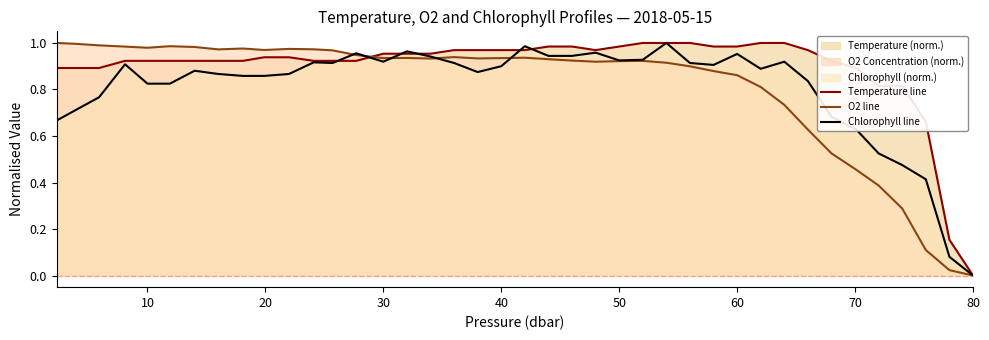

At 10, list the series in order from largest to smallest.

O2 line, Temperature line, Chlorophyll line